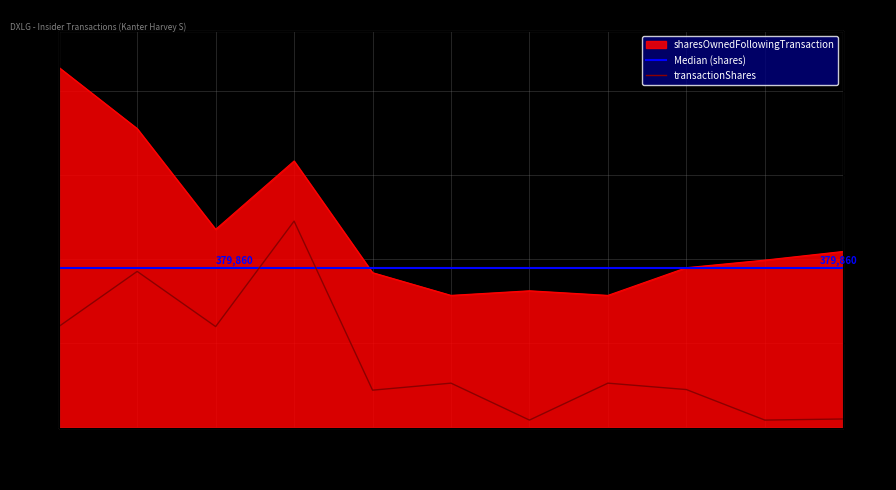

At how many categories does at least one series exceed 649424?

2